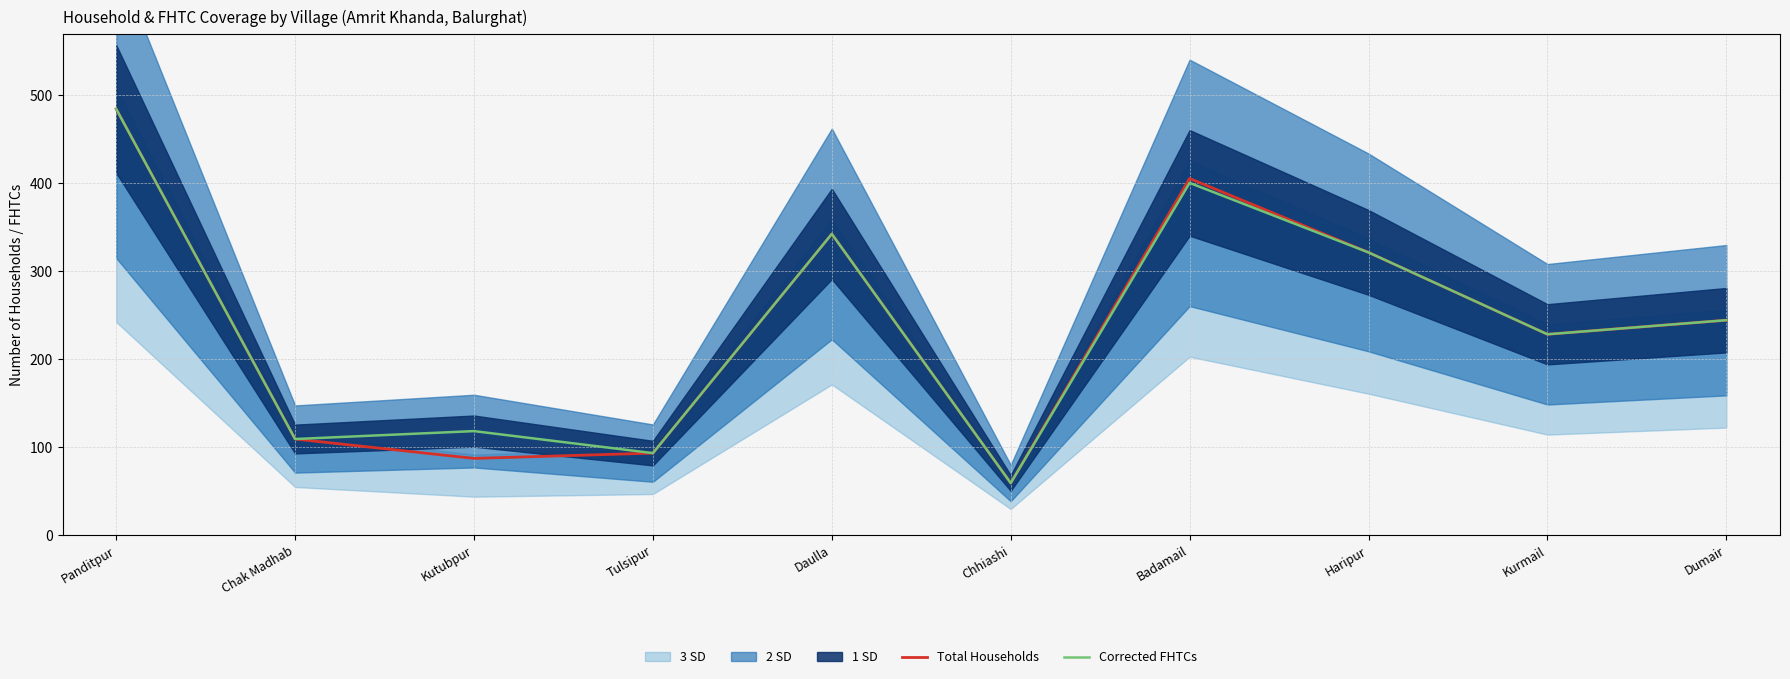

How many interior local valleys does the Total Households series have?

3